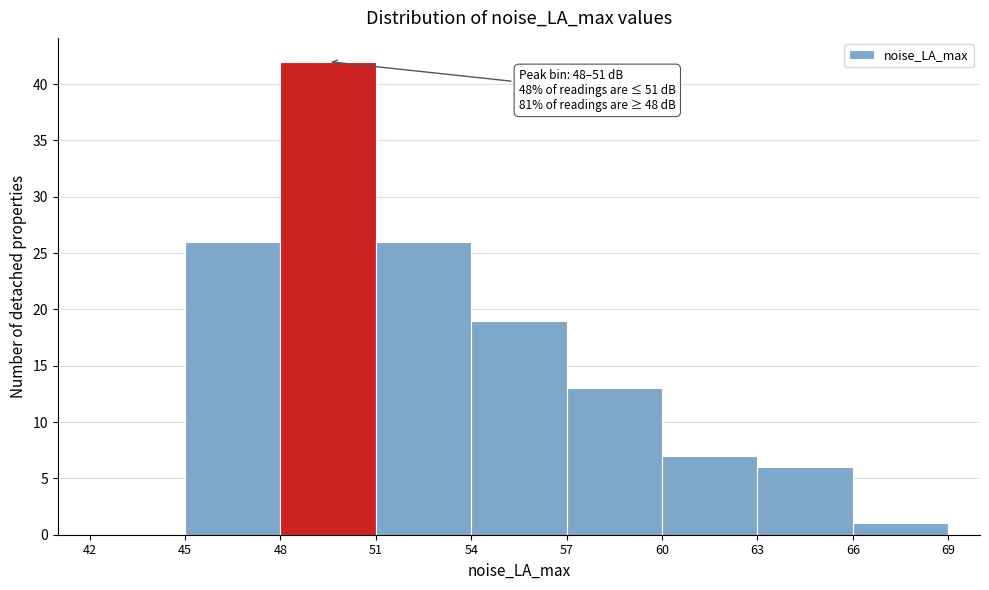

Which range on the x-axis has the tallest bar?

48 to 51